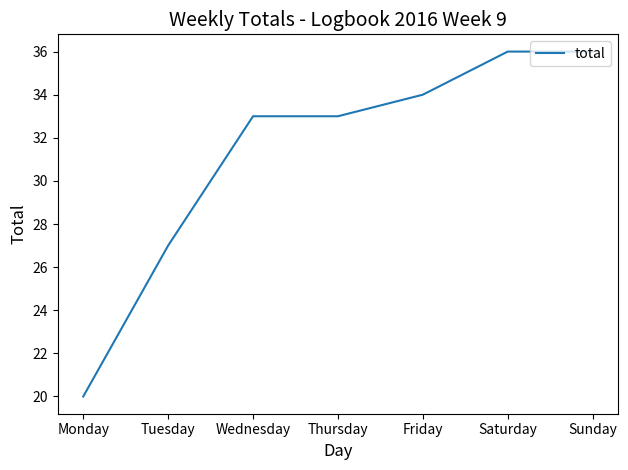

True or false: there are more than 2 points higher than both neighbors.

False